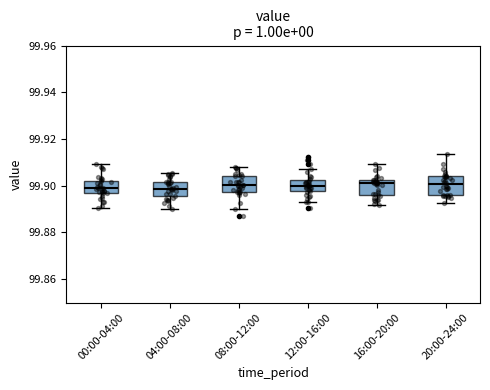

Reading left to right, read every box against the y-axis: the position of its median line, the range the box covers, and the ends of its whiskers. The values are not printed on the chart, so give them approximately, as read against the axis.

00:00-04:00: median 99.898, box 99.896 to 99.902, whiskers 99.890 to 99.910
04:00-08:00: median 99.898, box 99.896 to 99.902, whiskers 99.890 to 99.906
08:00-12:00: median 99.900, box 99.898 to 99.904, whiskers 99.890 to 99.908
12:00-16:00: median 99.900, box 99.898 to 99.902, whiskers 99.892 to 99.908
16:00-20:00: median 99.902 (just below the box's upper edge), box 99.896 to 99.902, whiskers 99.892 to 99.910
20:00-24:00: median 99.900, box 99.896 to 99.904, whiskers 99.892 to 99.914